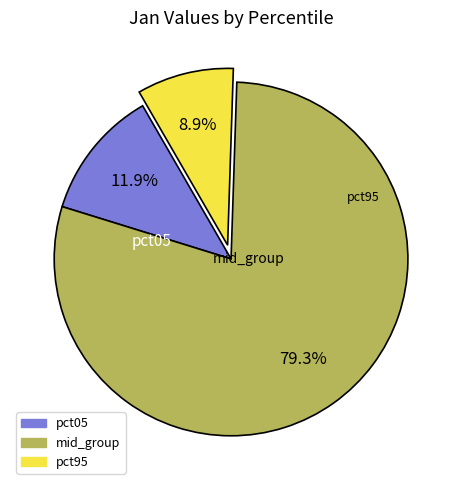

Is there a majority slice in this chart?

Yes